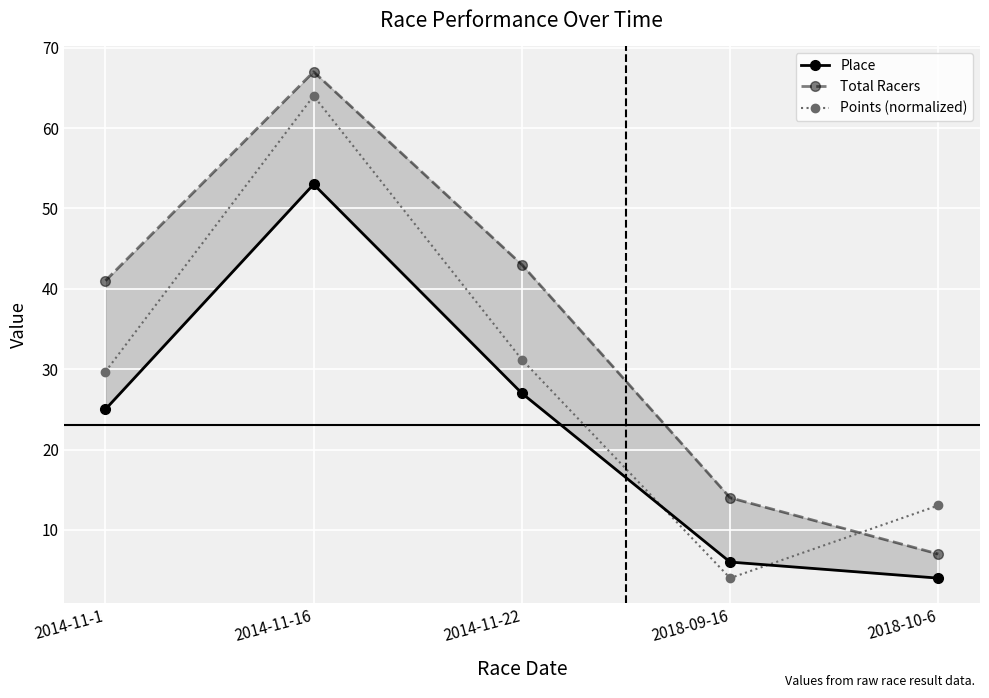

What is the difference between the Points (normalized) values at 2018-09-16 and 2014-11-1?

25.7